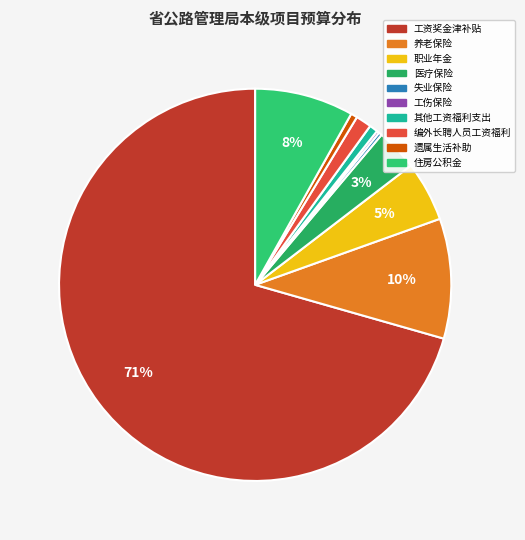

How much of the chart is everything except 医疗保险?

96.5%